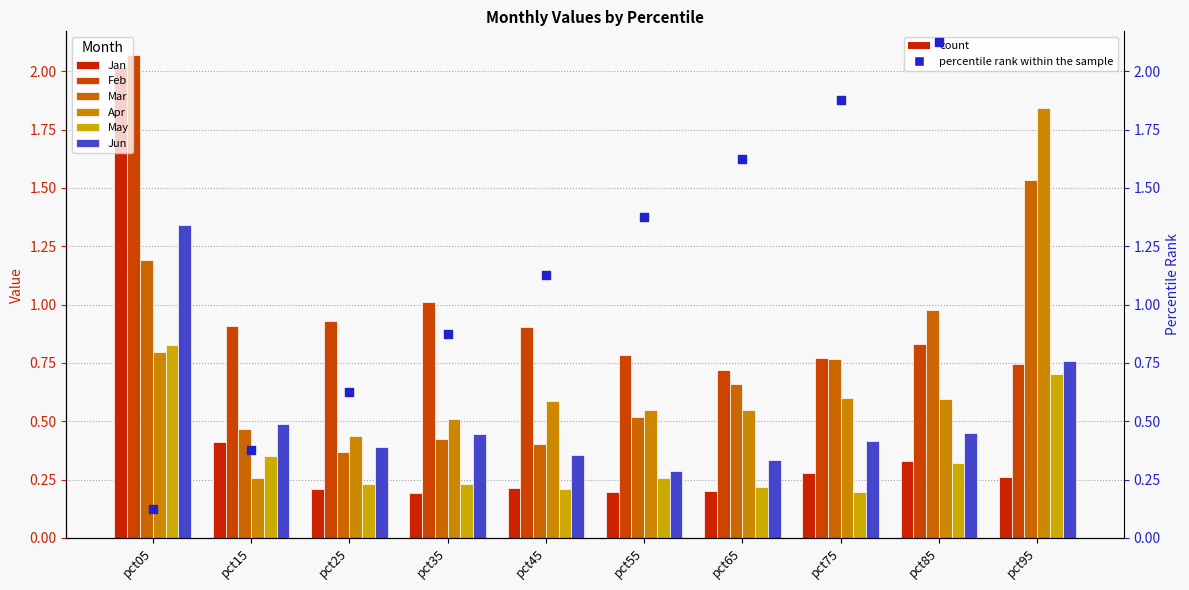

Which series has the largest Y range (max minus min)?

Jan